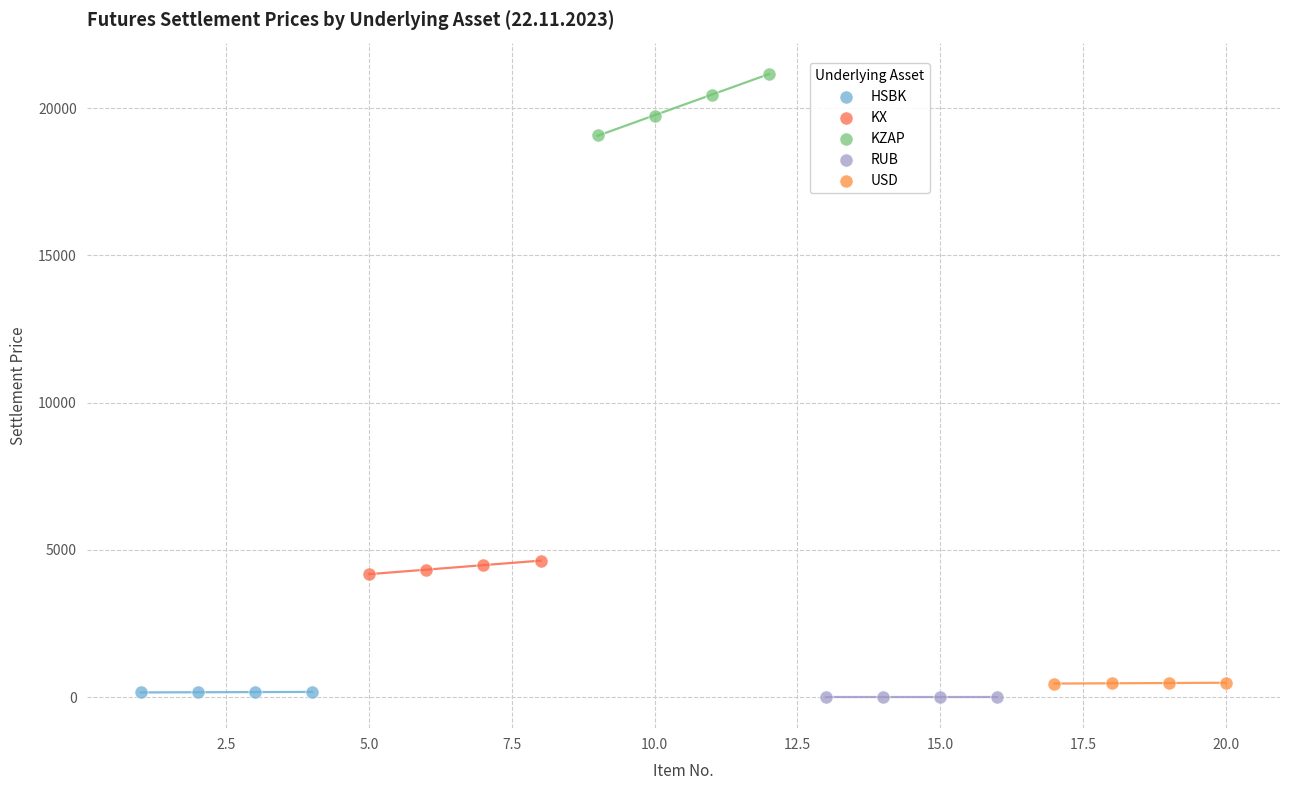

Which series reaches the maximum Y coordinate?

KZAP